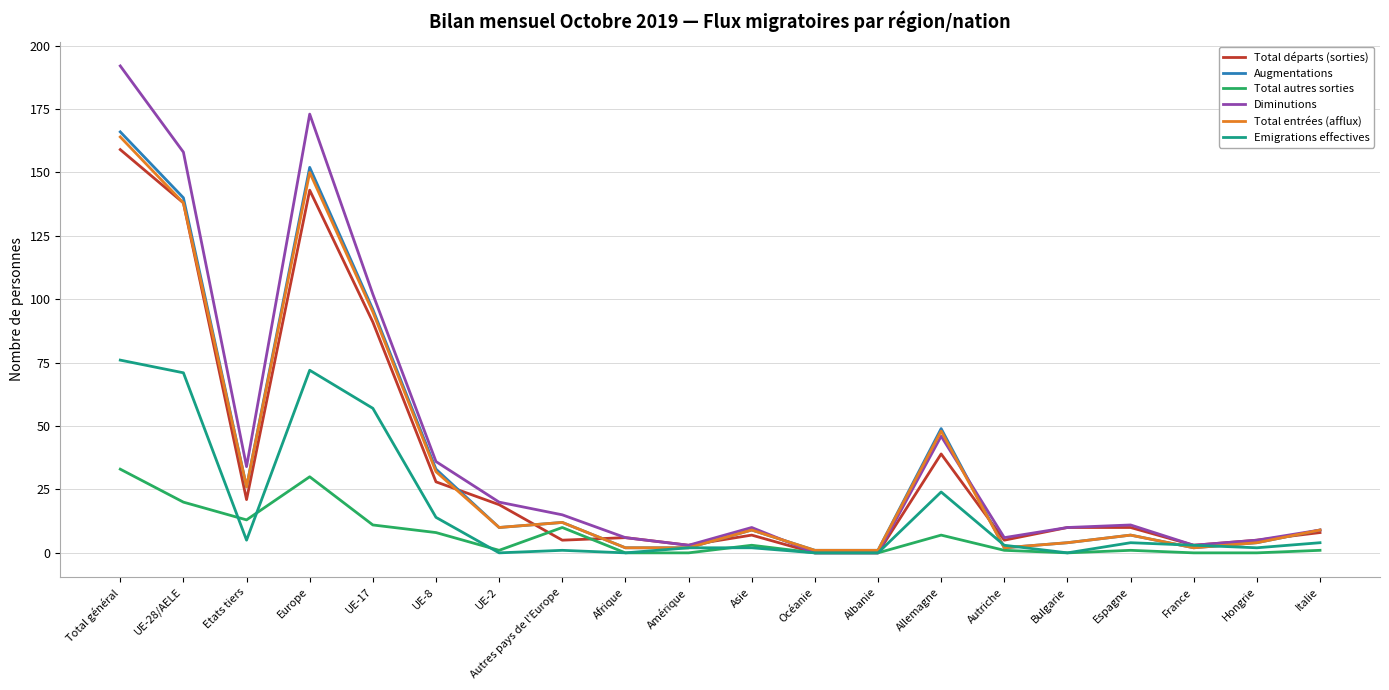

What is the highest value of the Augmentations series?

166